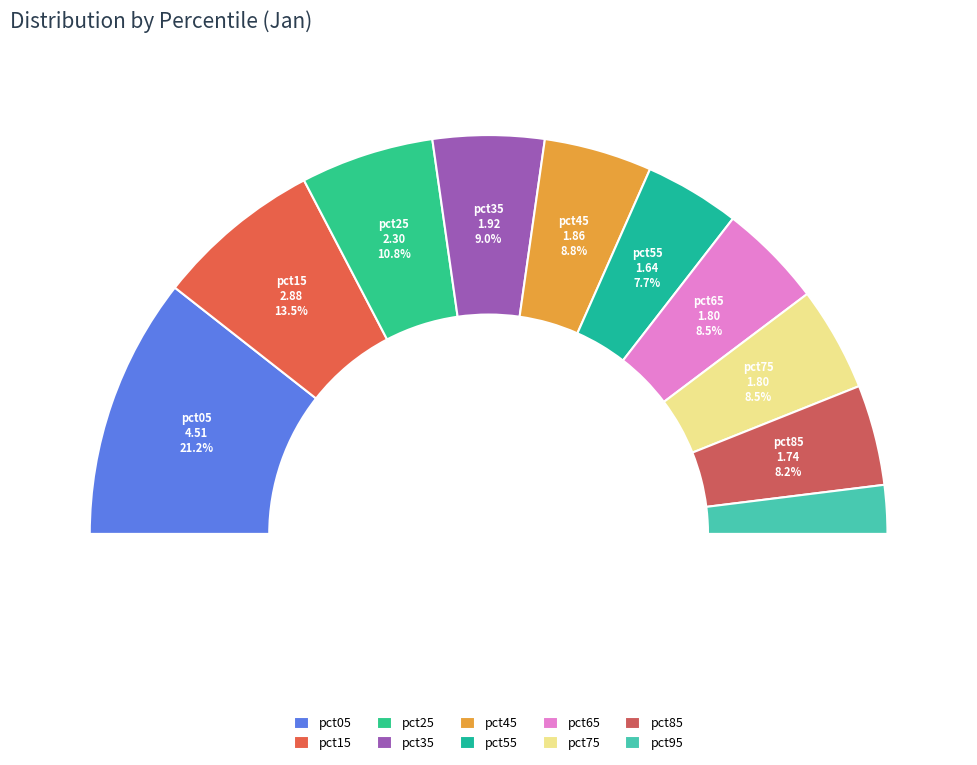

The pct05 slice represents 9% of the pie. True or false?

False